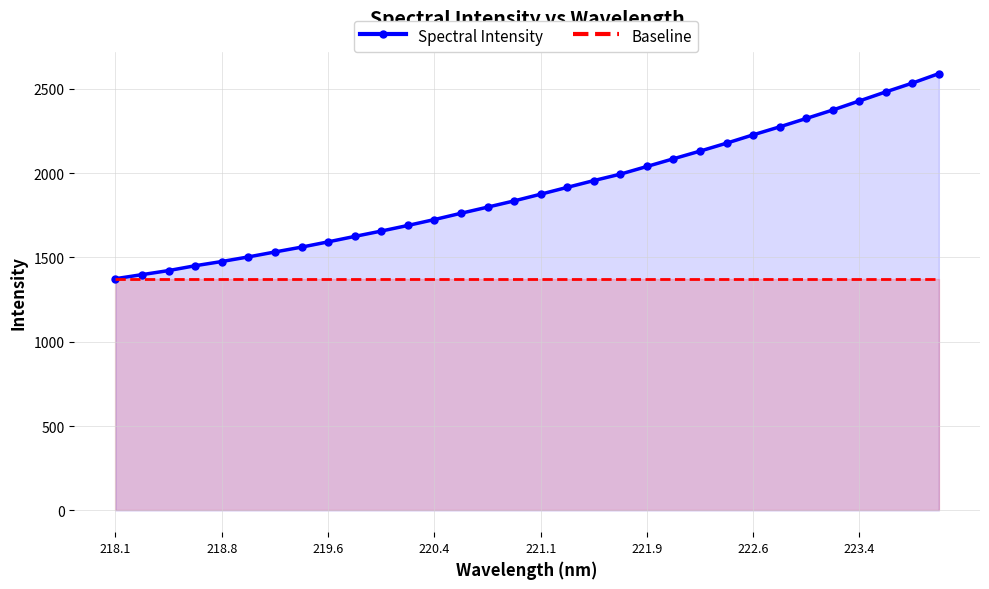

Which series has the largest range (max minus min)?

Spectral Intensity